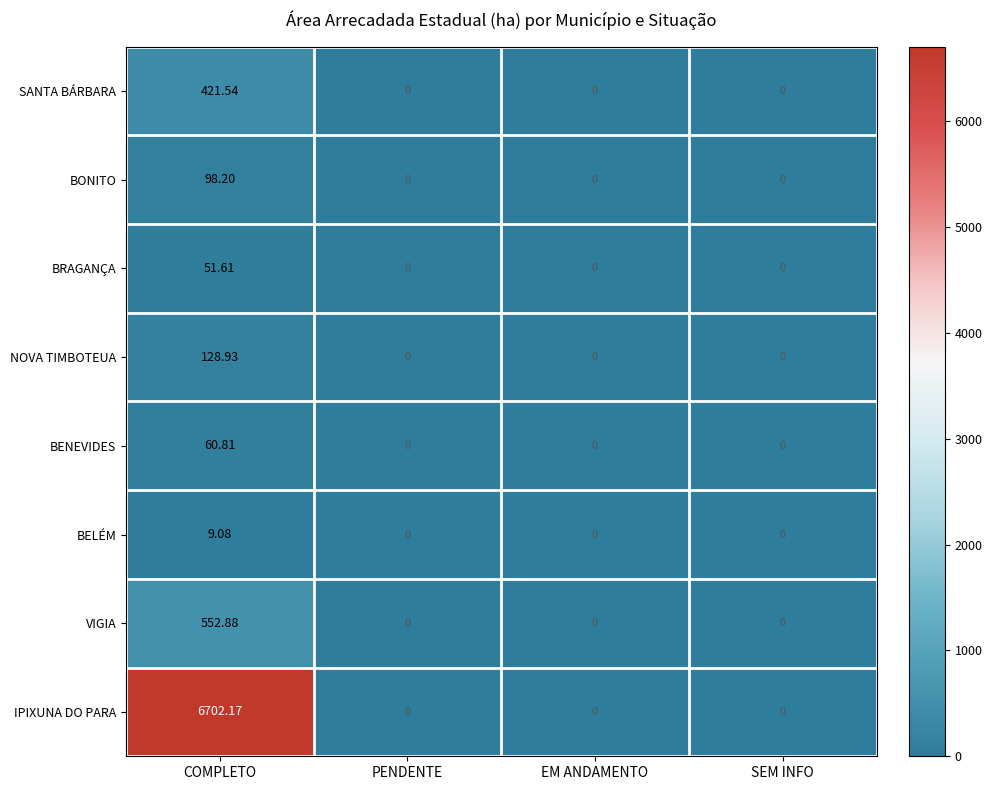

Which series has the largest total across all categories?

IPIXUNA DO PARA